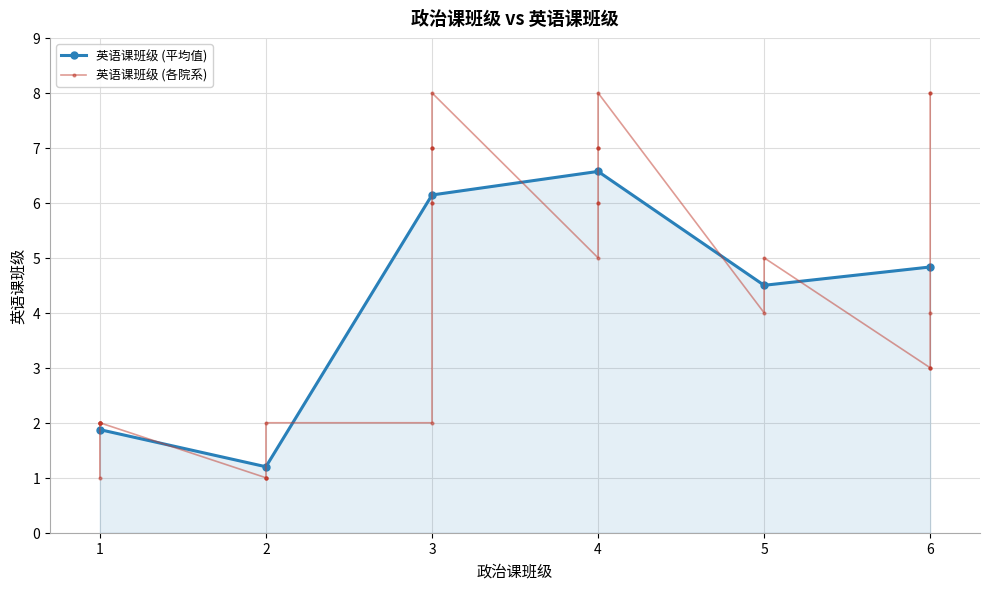

List the labels in order of value, smallest first.

1, 2, 2, 2, 2, 1, 1, 1, 1, 1, 1, 1, 2, 3, 6, 6, 6, 5, 6, 4, 5, 3, 3, 4, 4, 3, 3, 3, 4, 4, 4, 3, 4, 6, 6